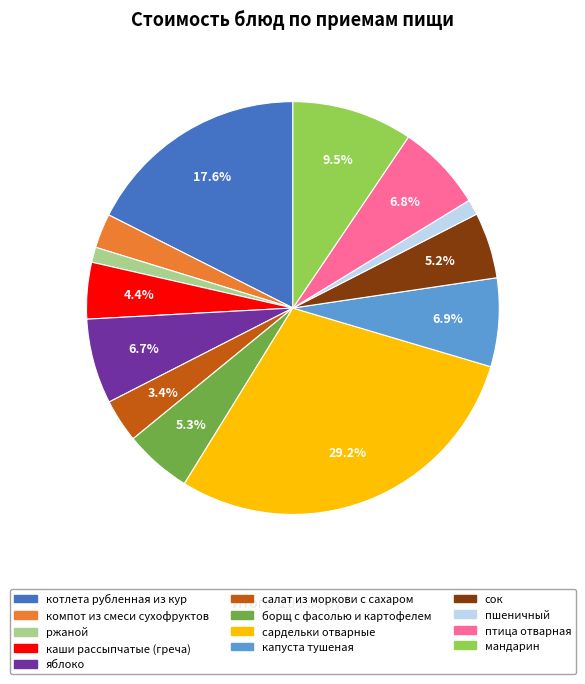

Is сардельки отварные the majority of the pie?

No